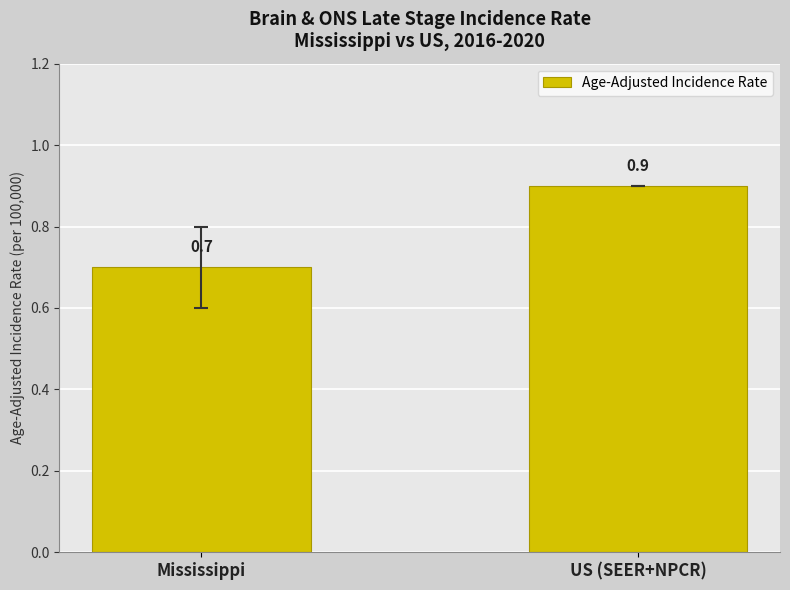

Reading right to left, transcribe all the data shown in this chart.

US (SEER+NPCR)=0.9	Mississippi=0.7